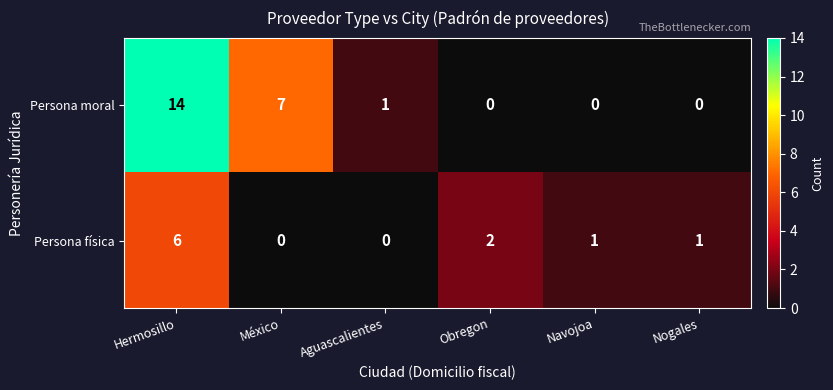

The Persona moral series shows 0 at Aguascalientes. True or false?

False